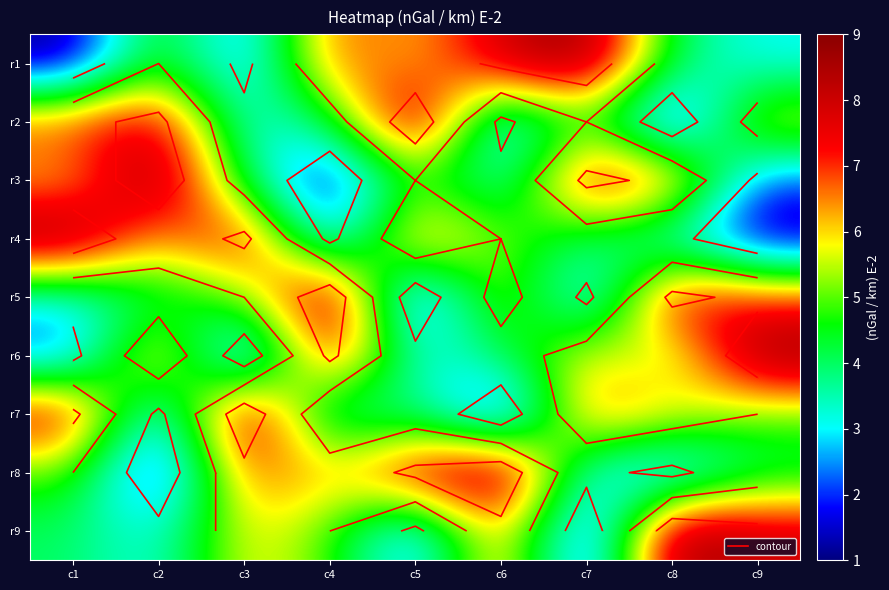

Count the r4 values in the range 3 to 7.

5